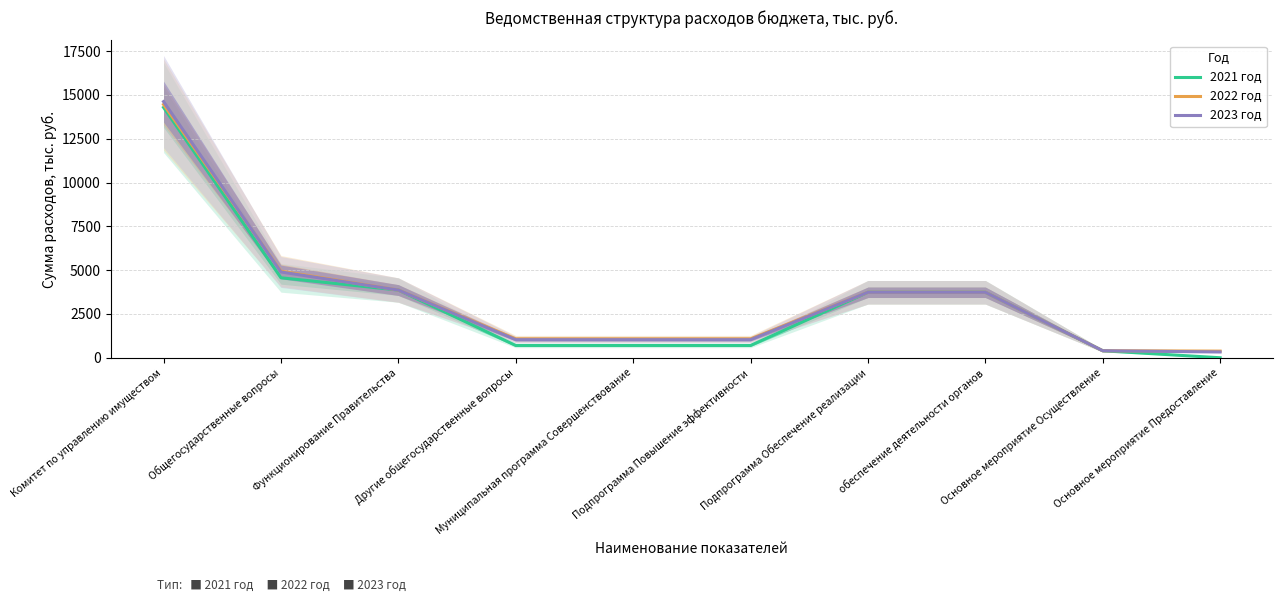

At which category is the sum across all series the highest?

Комитет по управлению имуществом